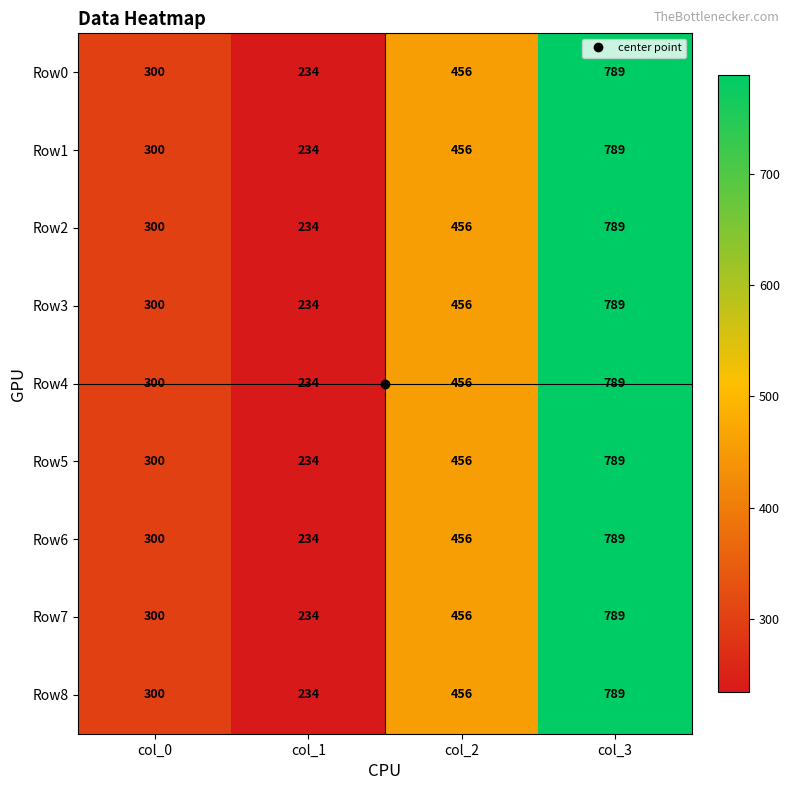

Read the Row3 value at col_0, to the nearest 10.

300